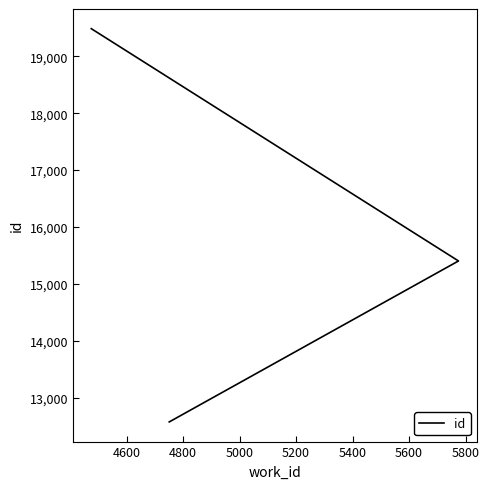

What is the maximum value shown in the chart?

19485